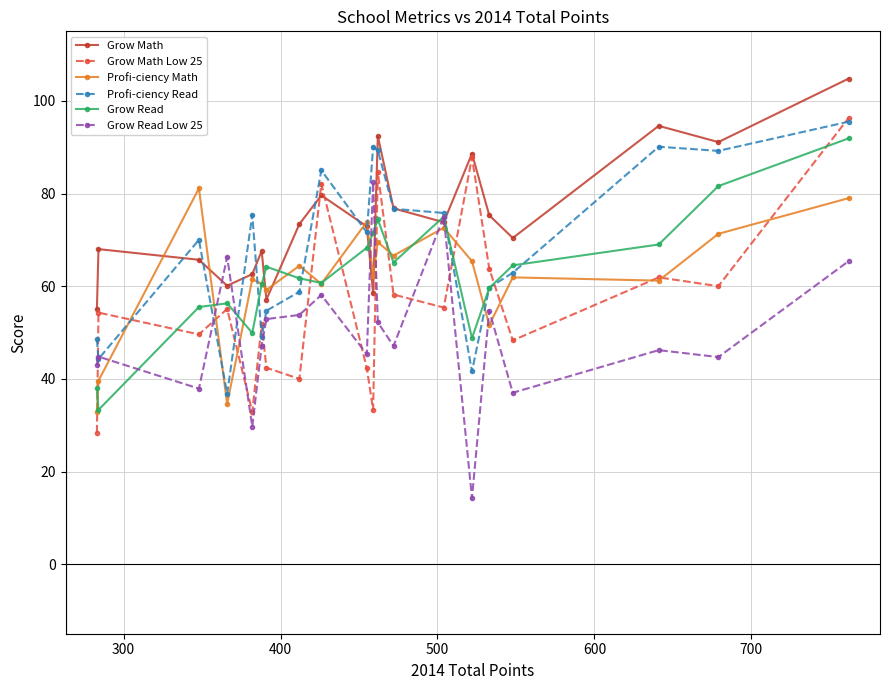

What is the value of the Grow Math Low 25 point at the 14th from the left?

55.4